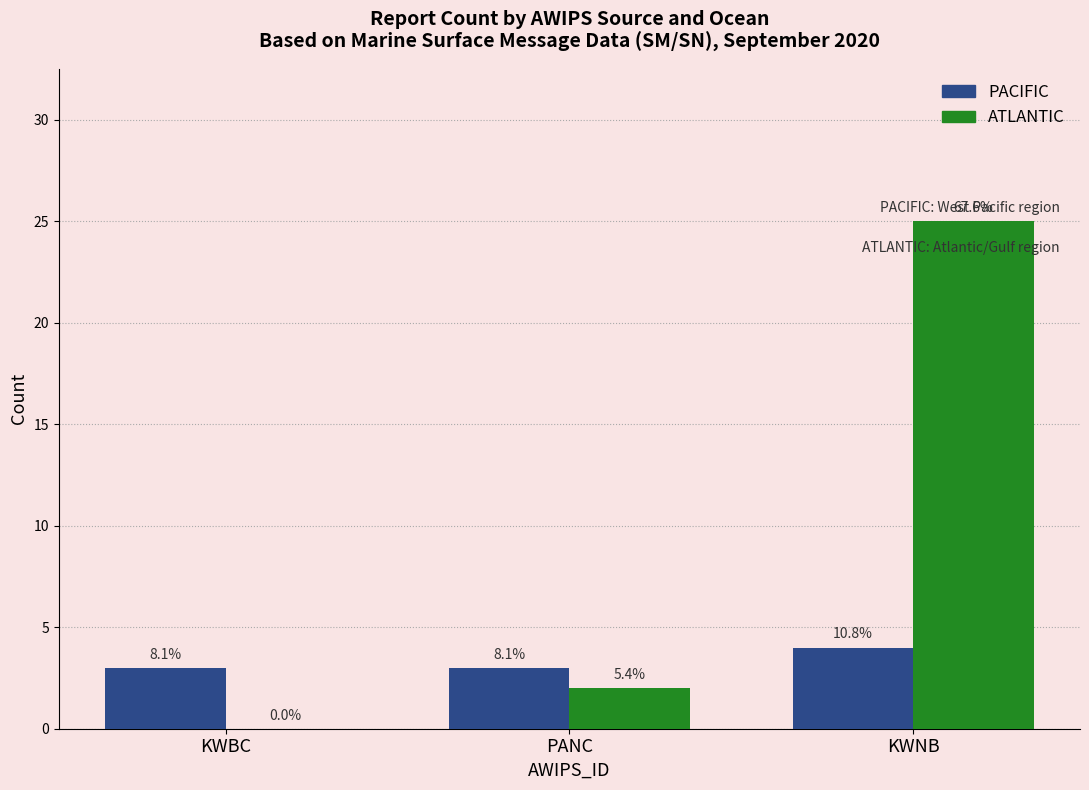

Are the bars grouped side by side (vs. stacked)?

Yes